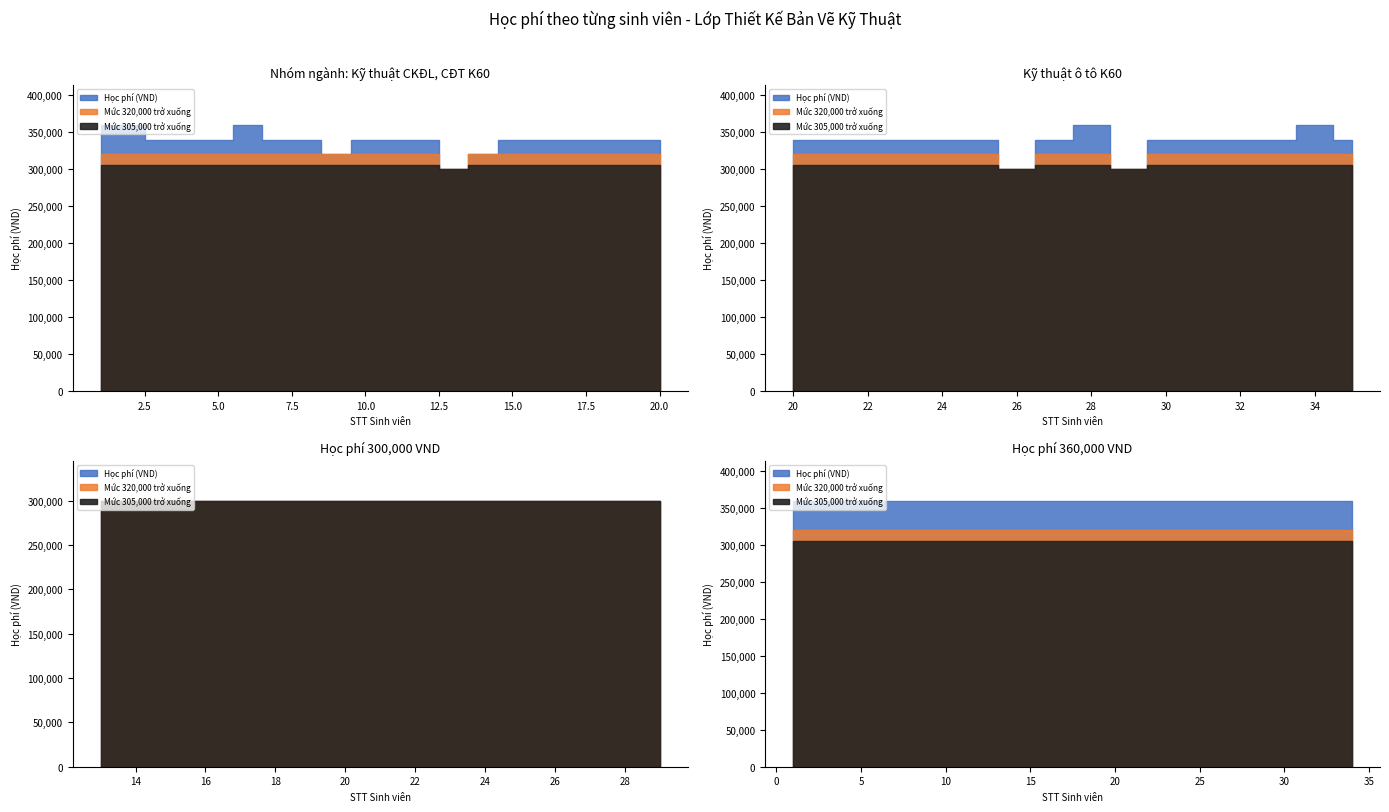

Is it true that Học phí (VND) equals 94660 at 2?

False